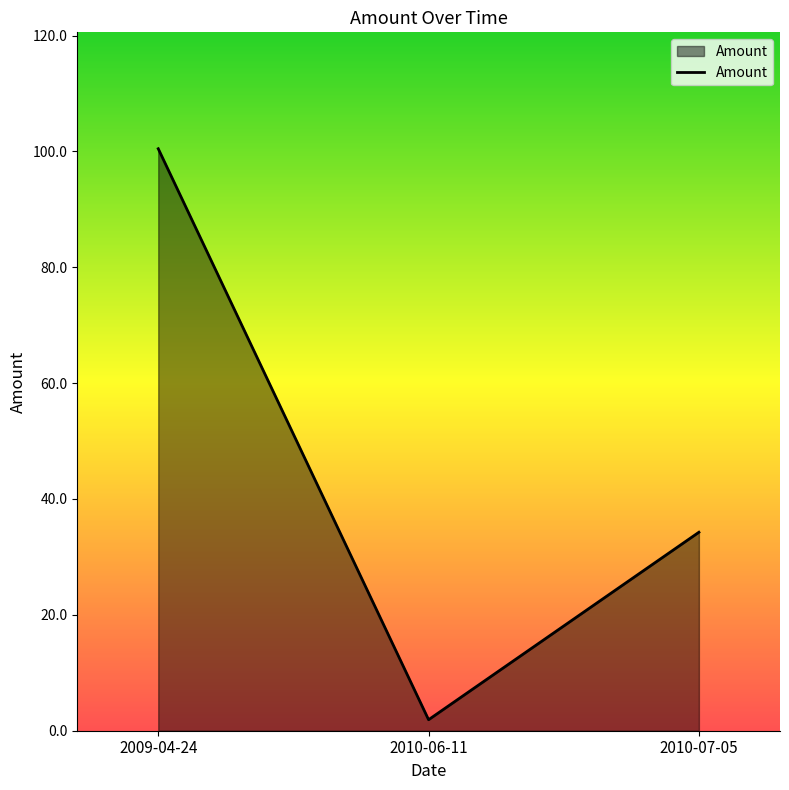

Where does the data first go above 34?

2009-04-24